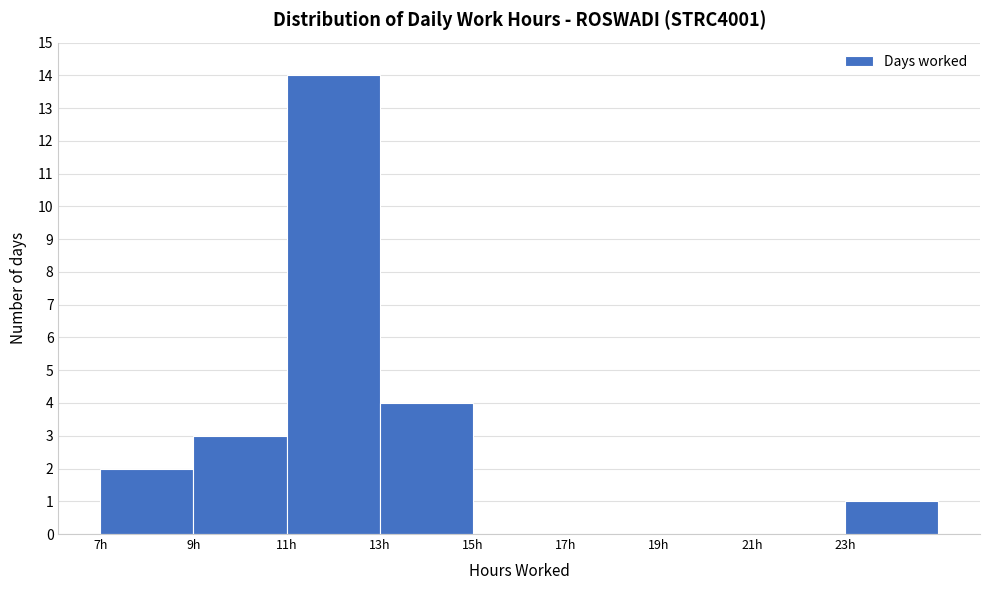

Which range on the x-axis has the tallest bar?

11 to 13